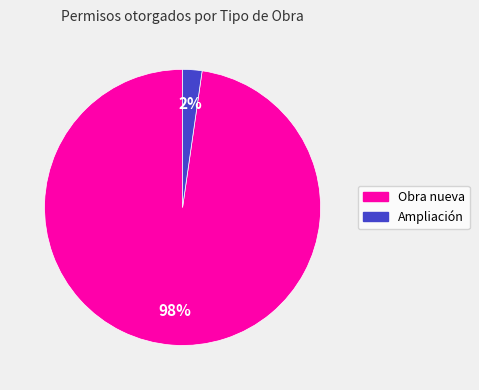

To the nearest percent, what is the average slice percentage?

50%